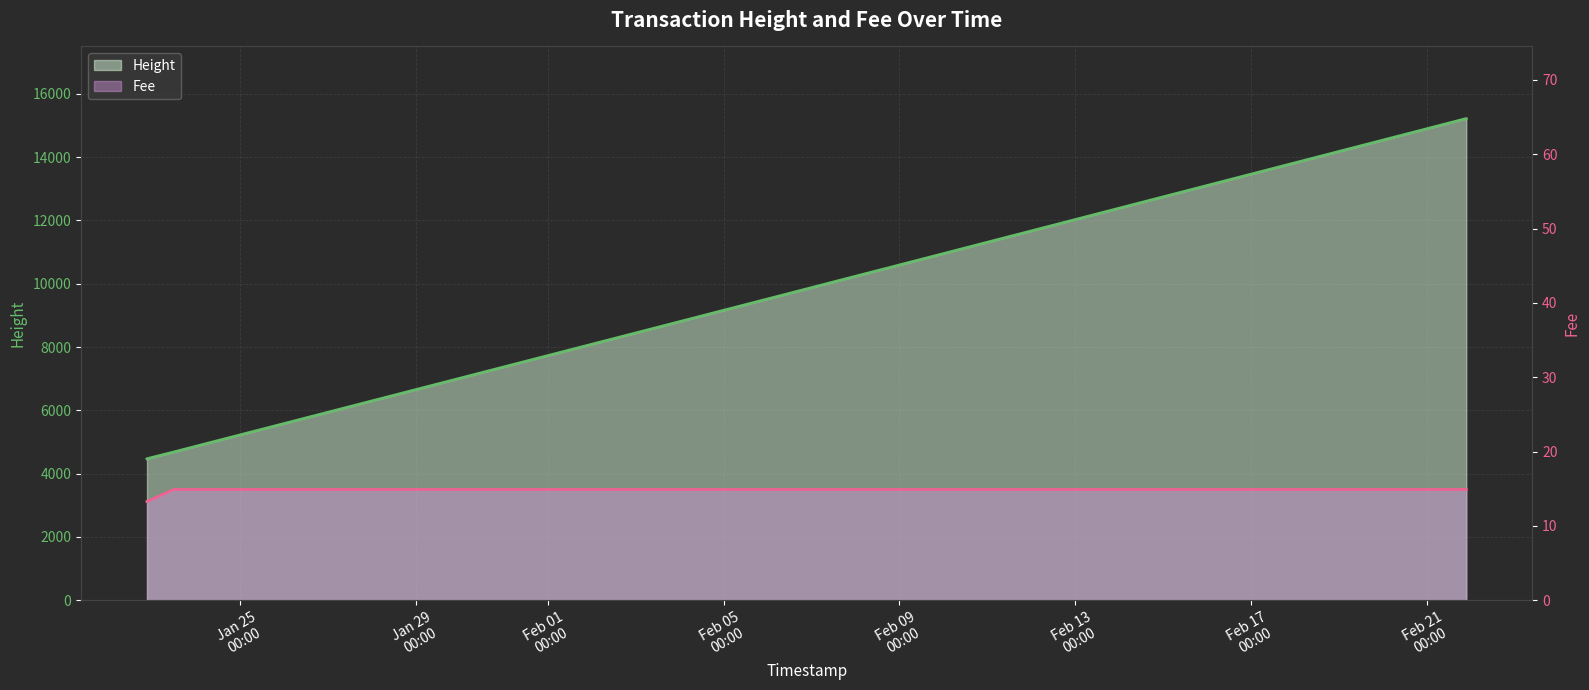

What is the label of the 11th point from the right?

2019-02-08 16:26:33